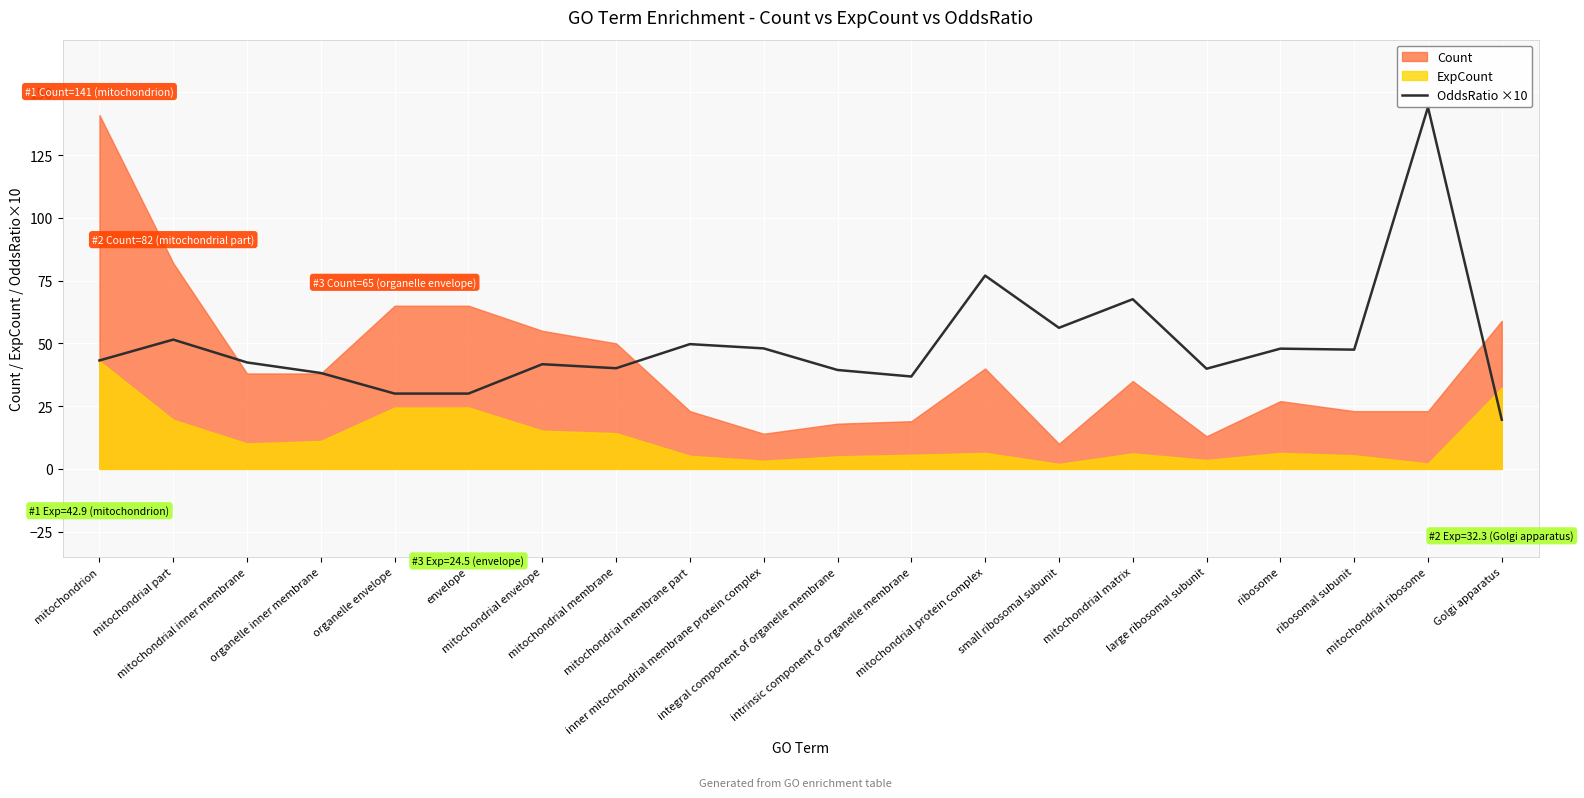

How many categories are shown in the chart?

20